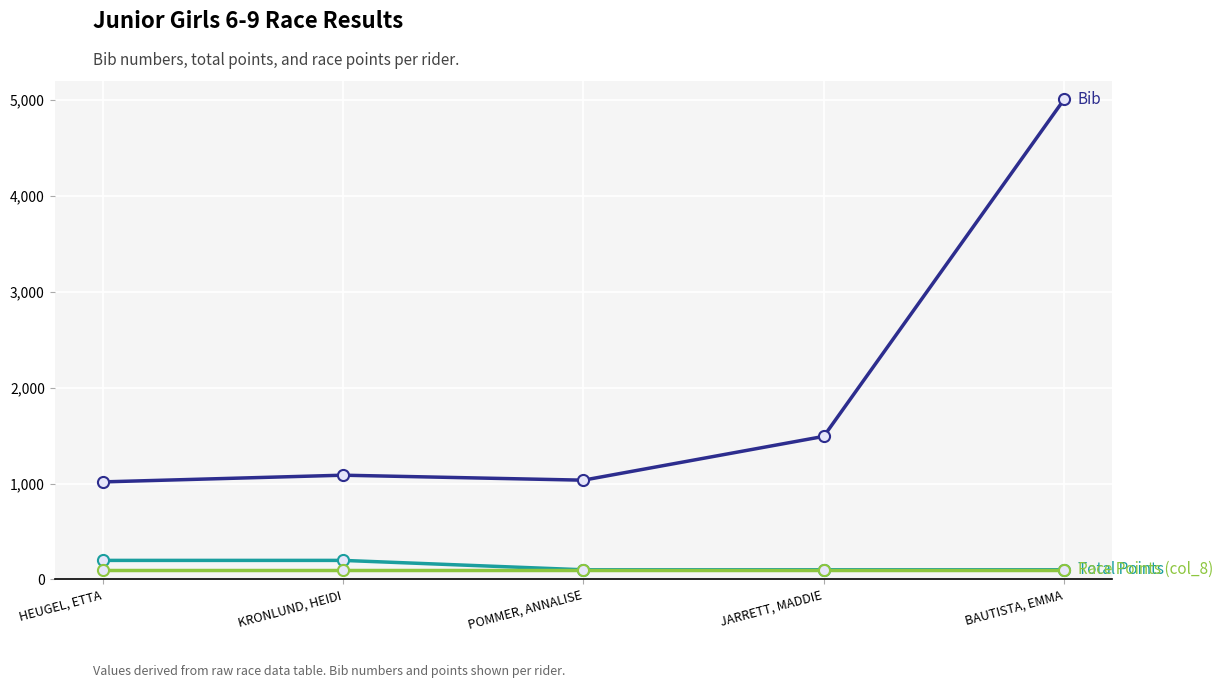

What is the label of the 3rd point from the left?

POMMER, ANNALISE